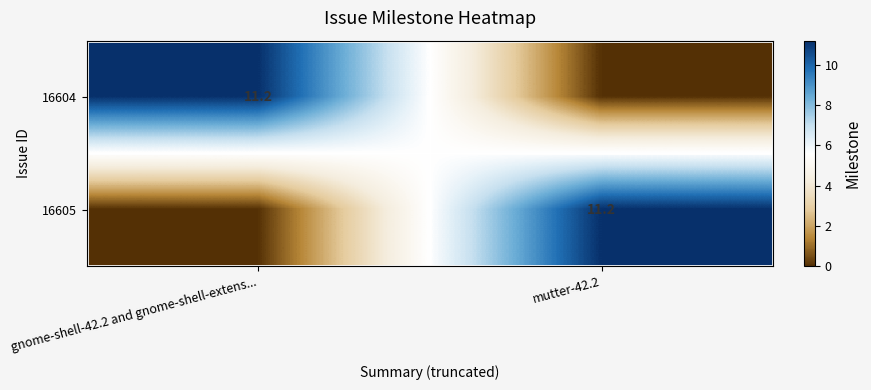

True or false: 16604 has a value of 18.6 at gnome-shell-42.2 and gnome-shell-extens....

False